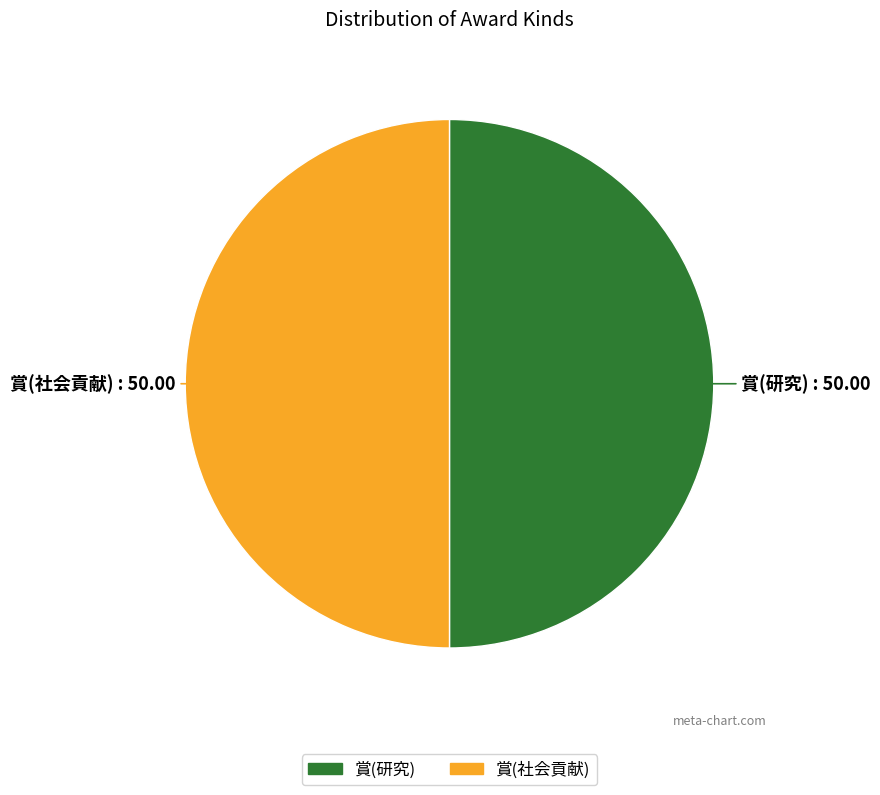

The 賞(研究) slice represents 50% of the pie. True or false?

True